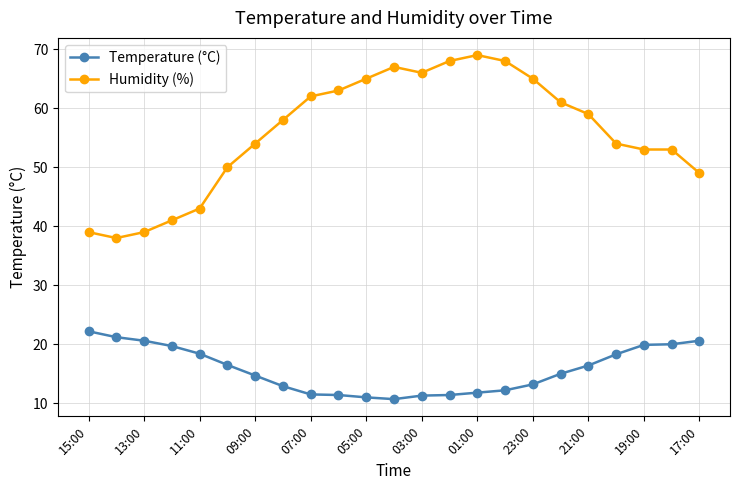

True or false: Temperature (°C) and Humidity (%) cross at least once.

False